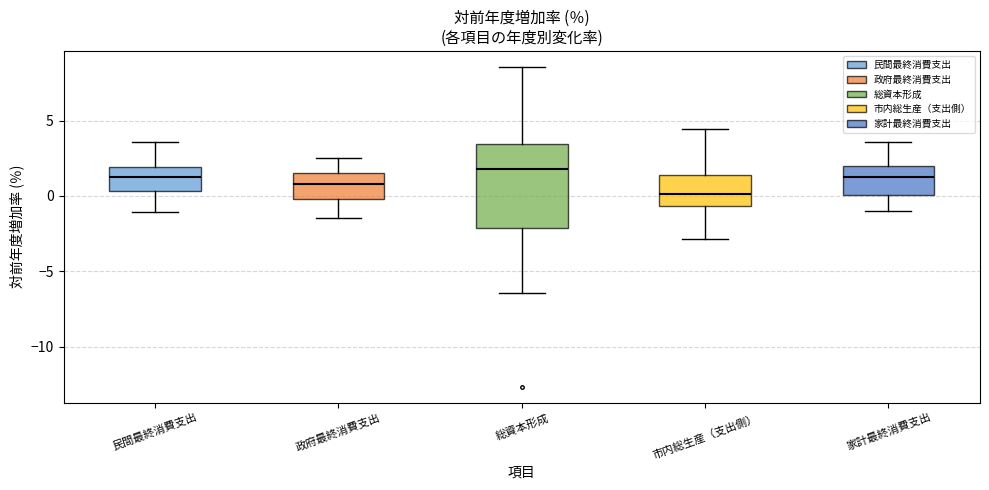

Reading left to right, read every box against the y-axis: the position of its median line, the range the box covers, and the ends of its whiskers. The values are not printed on the chart, so give them approximately, as read against the axis.

民間最終消費支出: median 1.5, box 0.5 to 2.0, whiskers -1.0 to 3.5
政府最終消費支出: median 1.0, box 0.0 to 1.5, whiskers -1.5 to 2.5
総資本形成: median 2.0, box -2.0 to 3.5, whiskers -6.5 to 8.5
市内総生産（支出側）: median 0.0, box -0.5 to 1.5, whiskers -3.0 to 4.5
家計最終消費支出: median 1.5, box 0.0 to 2.0, whiskers -1.0 to 3.5